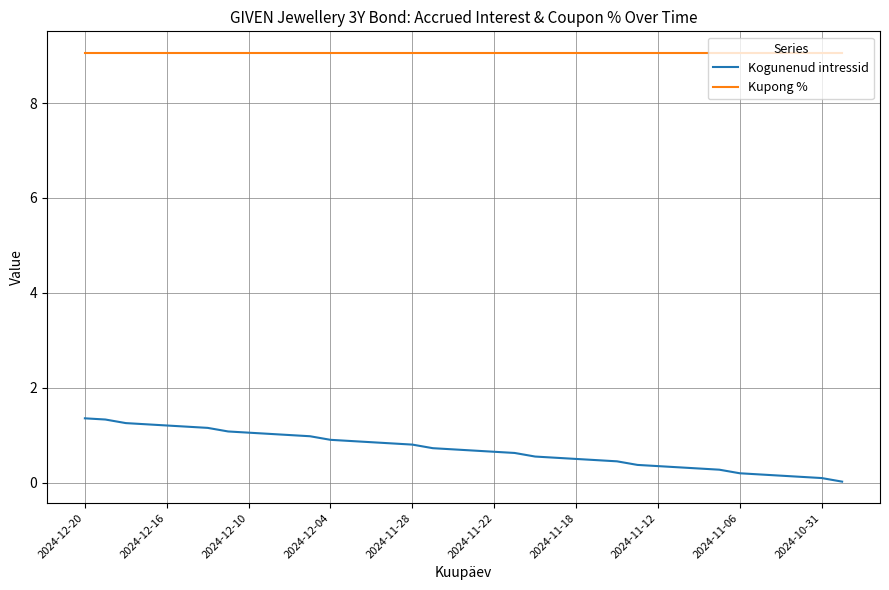

What is the average value of the Kupong % series?

9.1